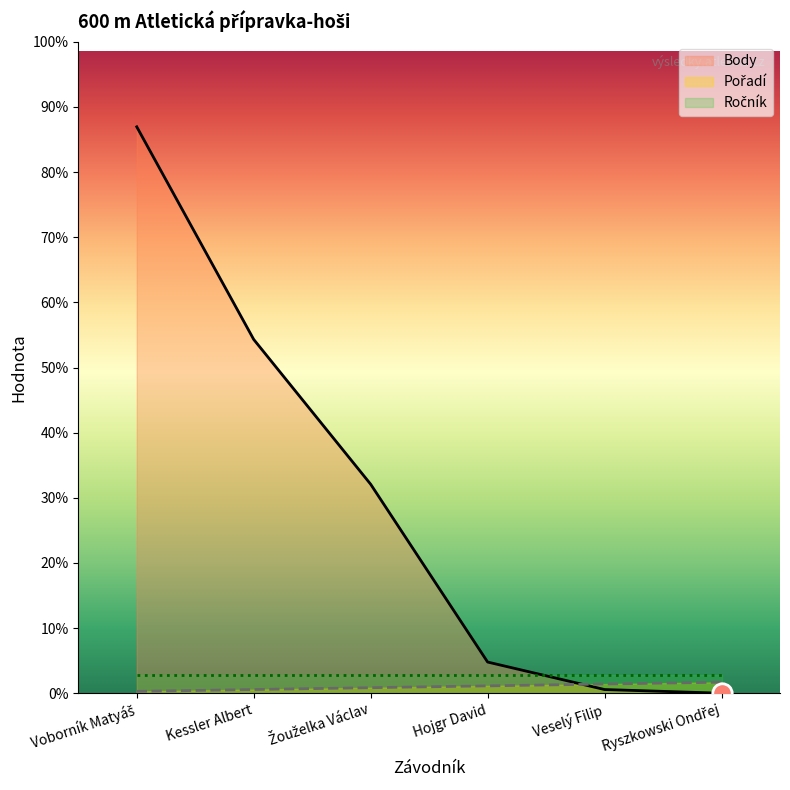

Which series has the largest total across all categories?

Body